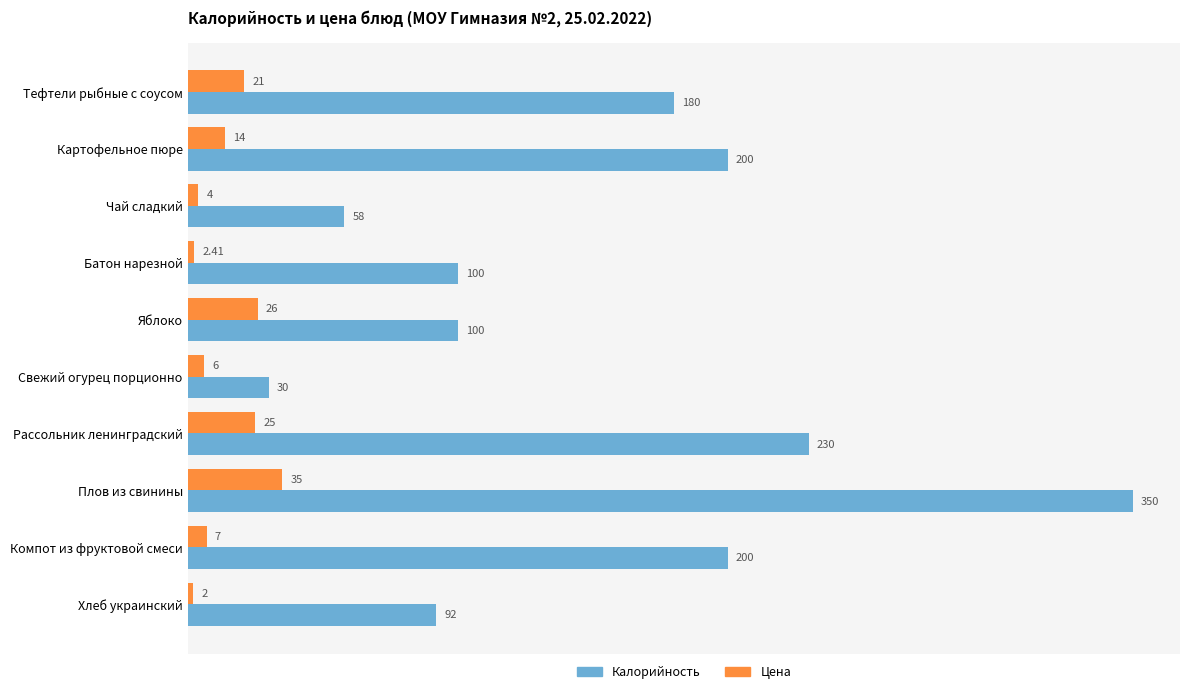

What is the difference between the highest and lowest values at Свежий огурец порционно?

24.0